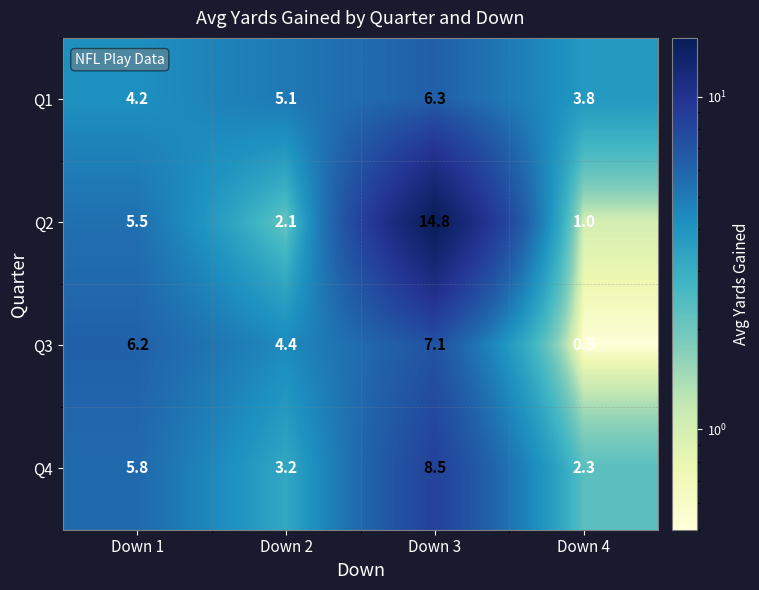

Is it true that Q3 equals 6.2 at Down 1?

True